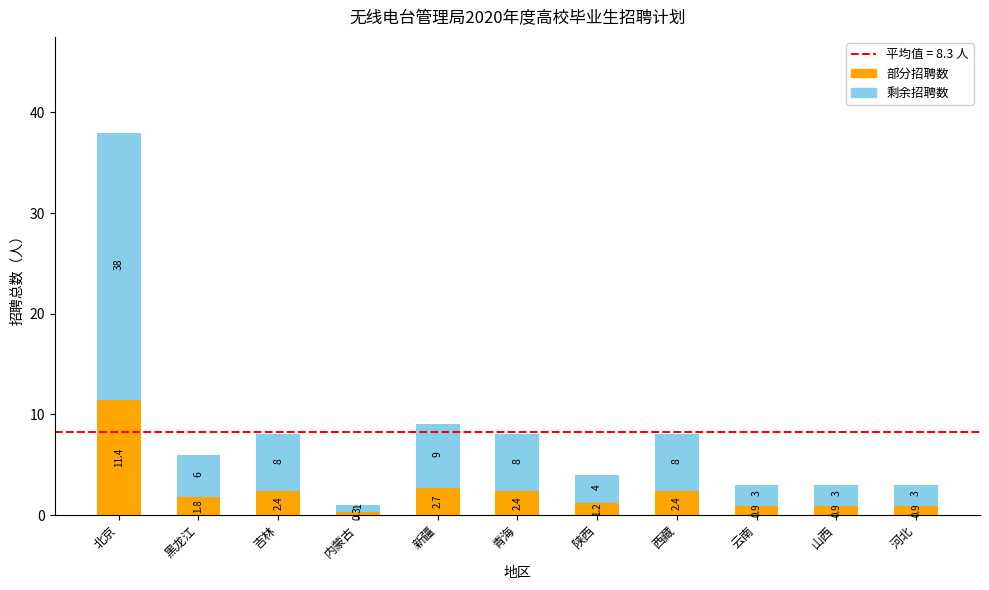

Reading left to right, transcribe the values for 部分招聘数.

11.4	1.8	2.4	0.3	2.7	2.4	1.2	2.4	0.9	0.9	0.9